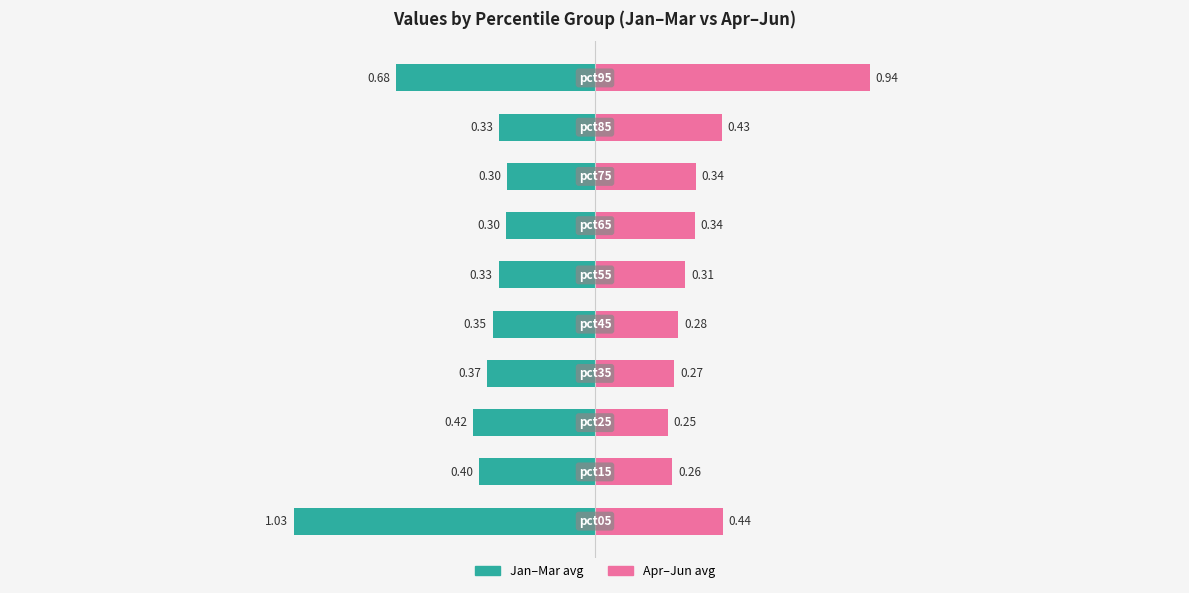

Does the chart contain any negative values?

No